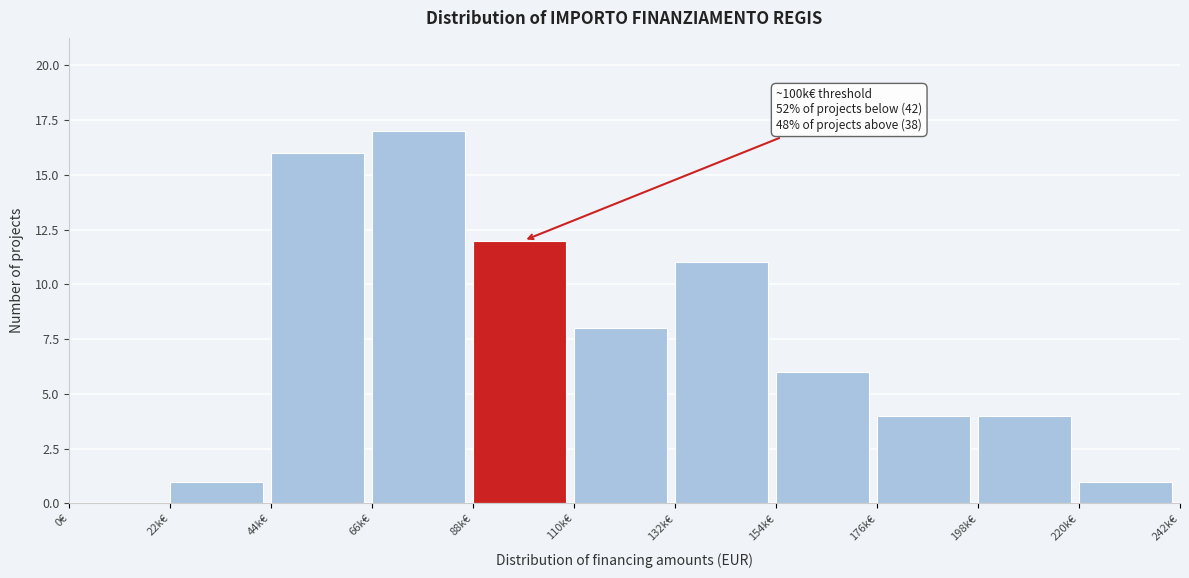

Reading left to right, extract all data points from this chart.

0€=0	22k€=1	44k€=16	66k€=17	88k€=12	110k€=8	132k€=11	154k€=6	176k€=4	198k€=4	220k€=1